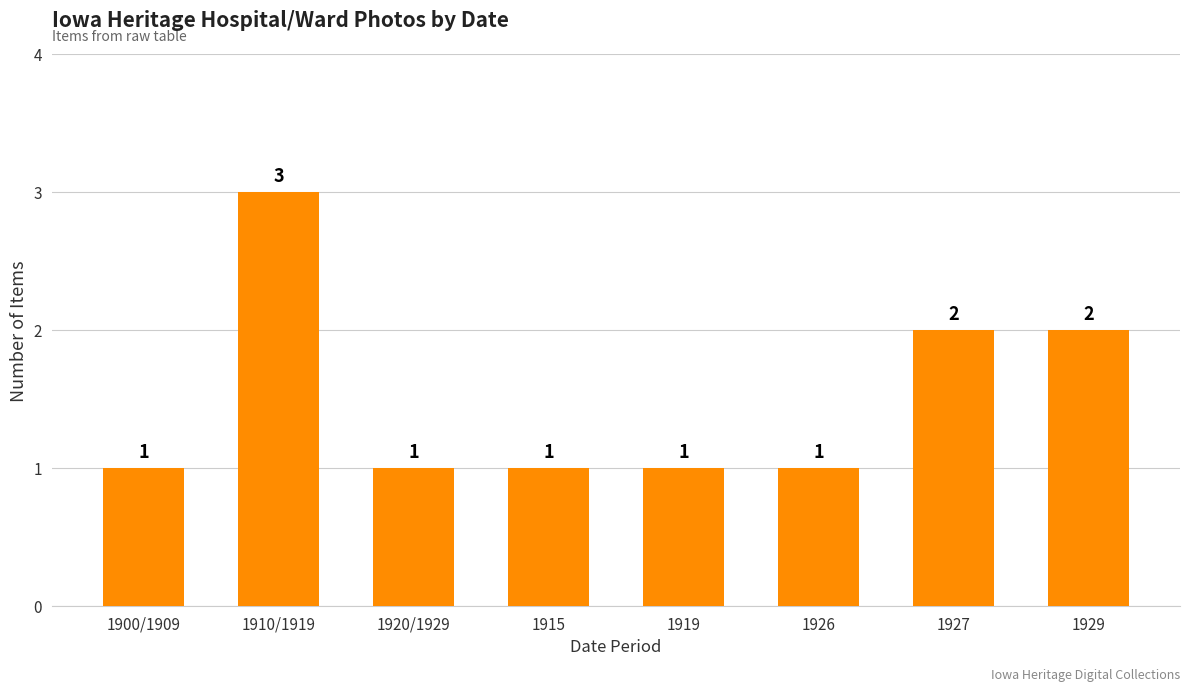

What is the ratio of the value at 1929 to the value at 1915?

2.0